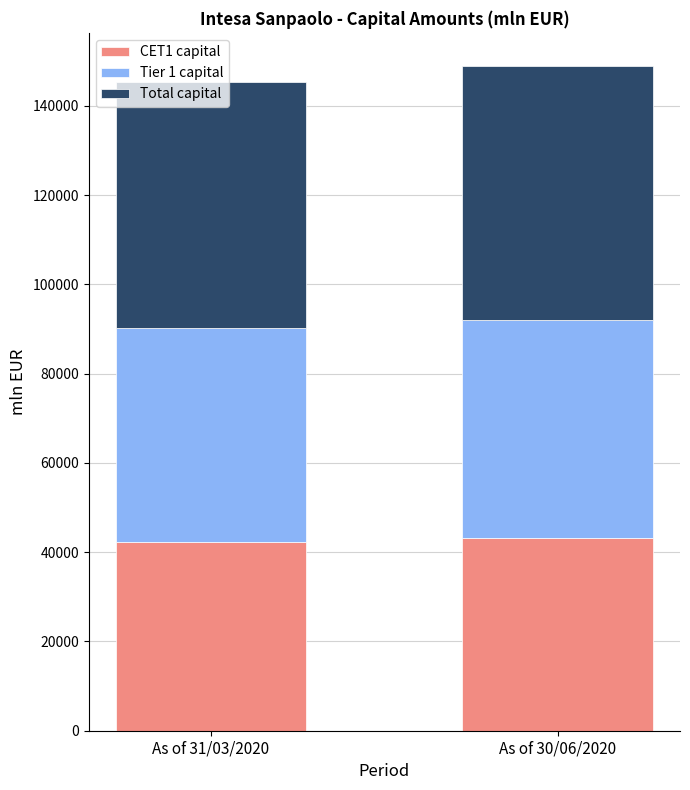

The value of CET1 capital at As of 30/06/2020 is 43260.0. True or false?

True